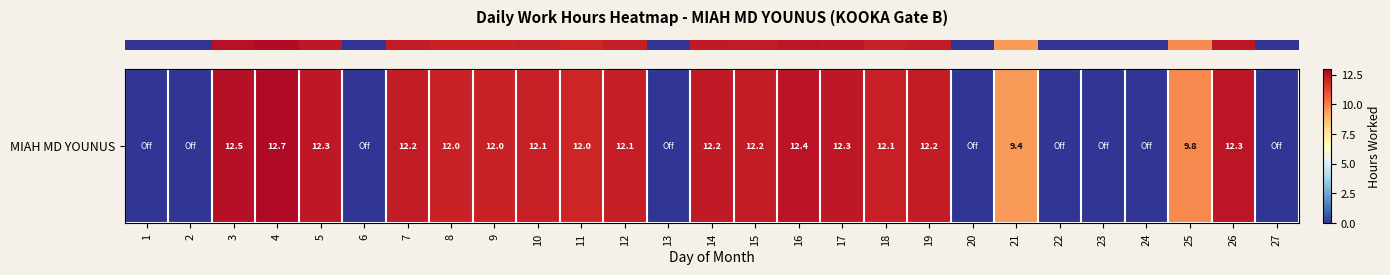

Reading left to right, list all the values displayed in this chart.

0.0	0.0	12.5	12.7	12.3	0.0	12.2	12.0	12.0	12.1	12.0	12.1	0.0	12.2	12.2	12.4	12.3	12.1	12.2	0.0	9.4	0.0	0.0	0.0	9.8	12.3	0.0